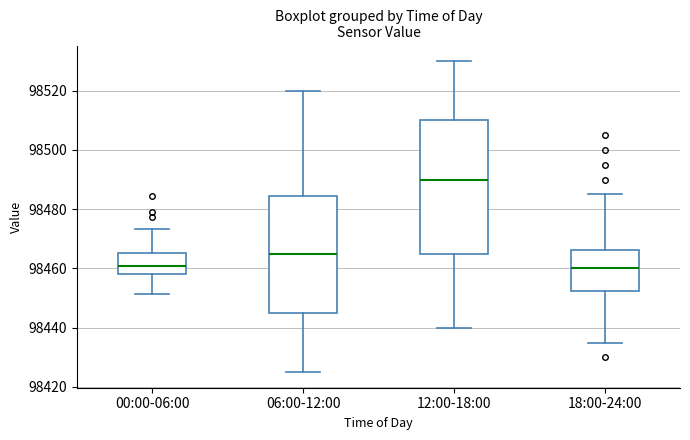

Reading left to right, read every box against the y-axis: the position of its median line, the range the box covers, and the ends of its whiskers. The values are not printed on the chart, so give them approximately, as read against the axis.

00:00-06:00: median 98460, box 98458 to 98466, whiskers 98452 to 98474
06:00-12:00: median 98466, box 98446 to 98484, whiskers 98426 to 98520
12:00-18:00: median 98490, box 98466 to 98510, whiskers 98440 to 98530
18:00-24:00: median 98460, box 98452 to 98466, whiskers 98436 to 98486